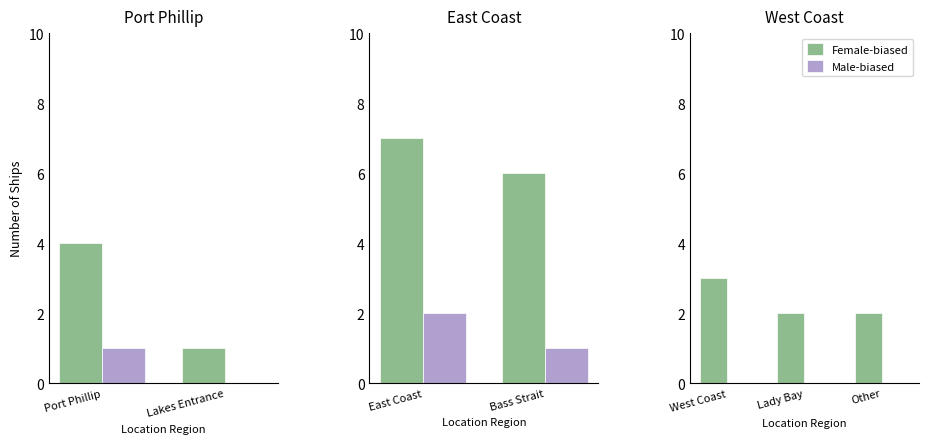

What are all the series names shown in the legend?

Female-biased, Male-biased